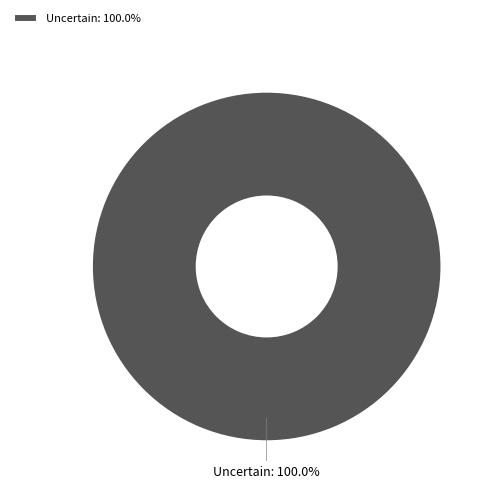

The Uncertain slice represents 100% of the pie. True or false?

True